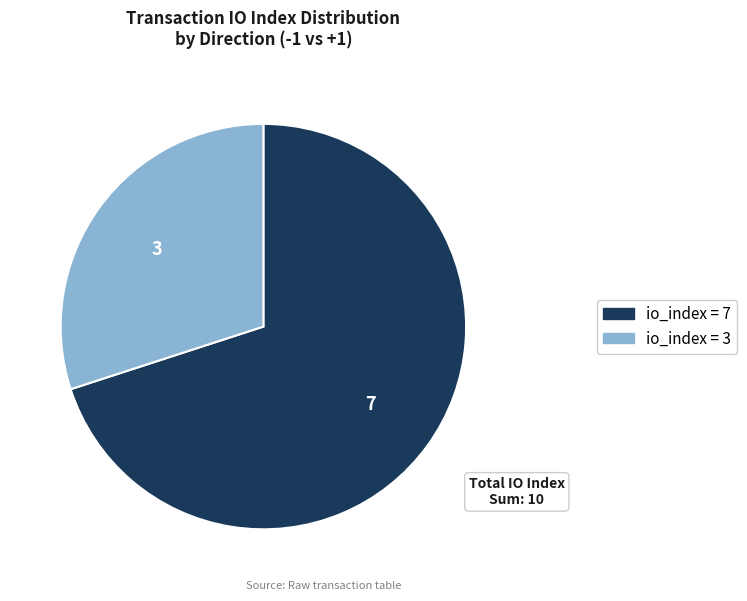

Is there a majority slice in this chart?

Yes